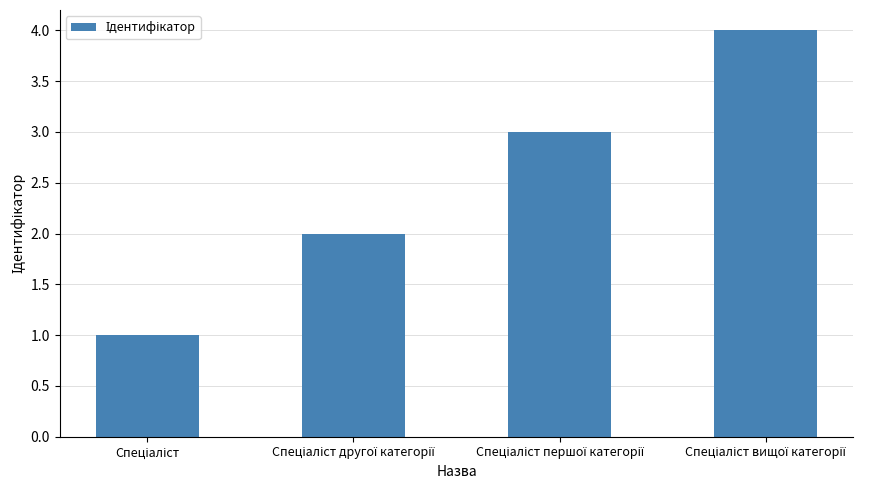

What is the smallest value displayed?

1